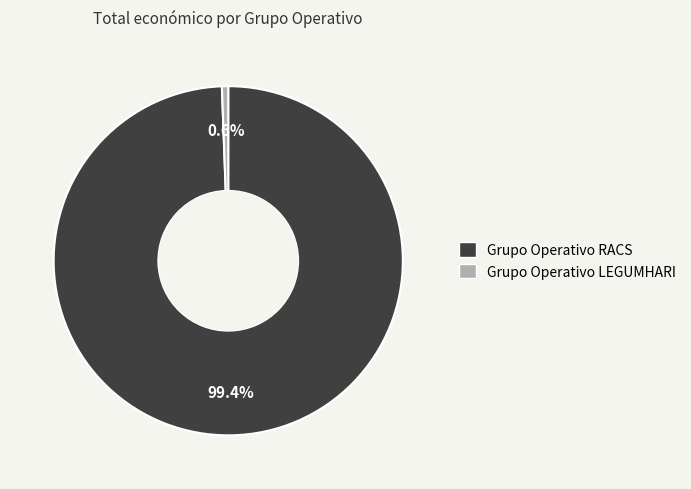

Does Grupo Operativo RACS represent more than half of the total?

Yes